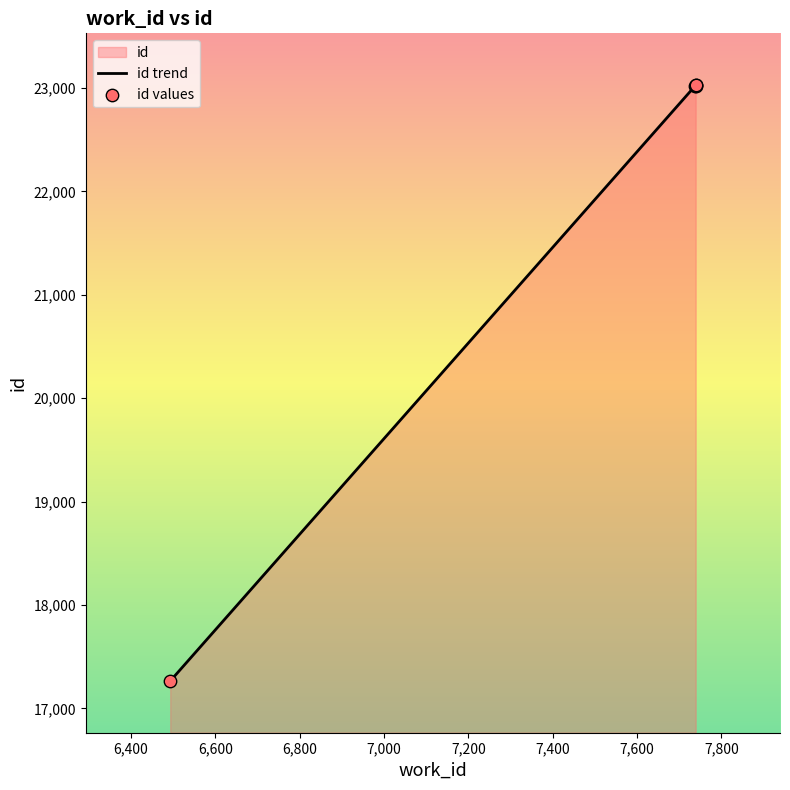

Approximately how many times larger is the value at 7739 compared to 7738?

1.0